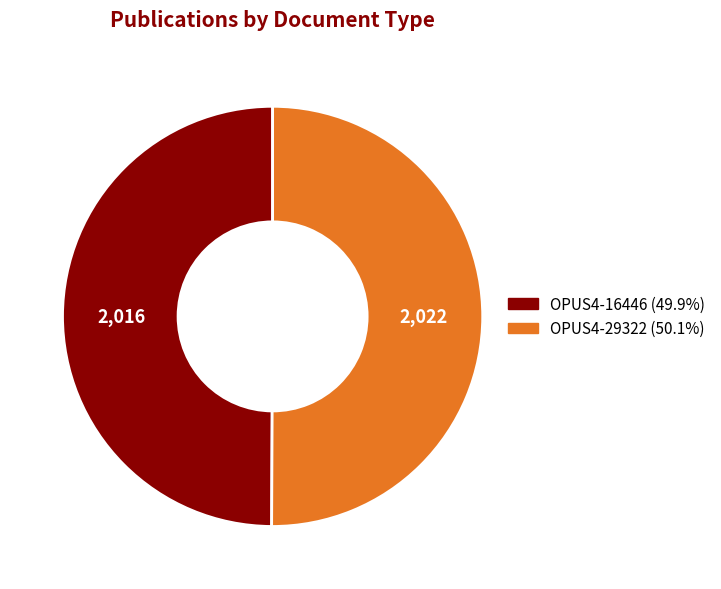

Is the sum of OPUS4-29322 and OPUS4-16446 greater than half?

Yes